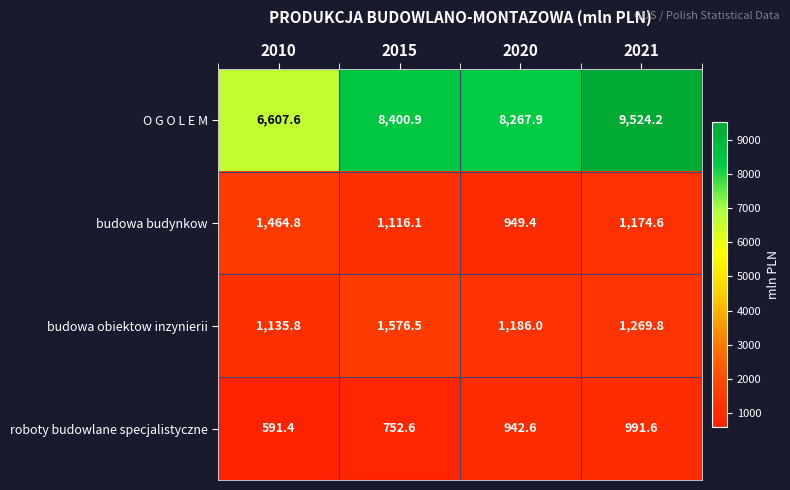

What is the difference between the budowa obiektow inzynierii values at 2010 and 2021?

134.0